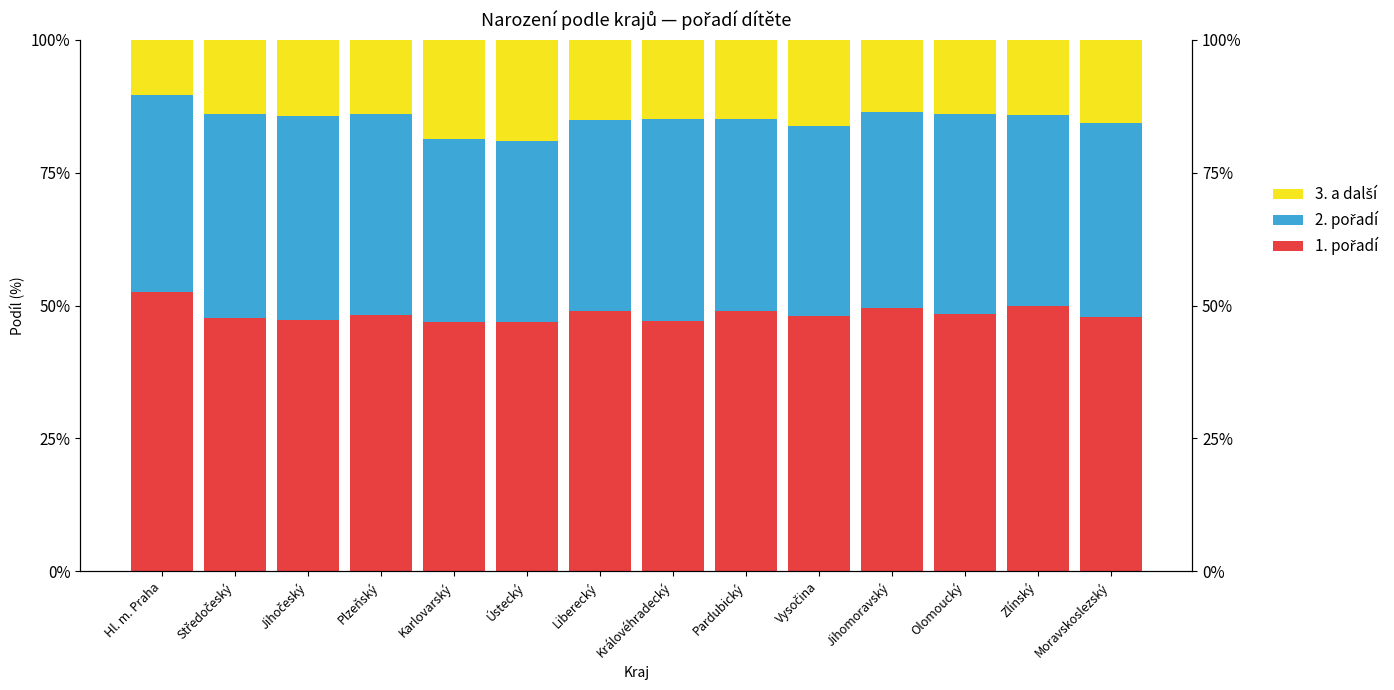

True or false: 1. pořadí has a value of 79.2 at Olomoucký.

False